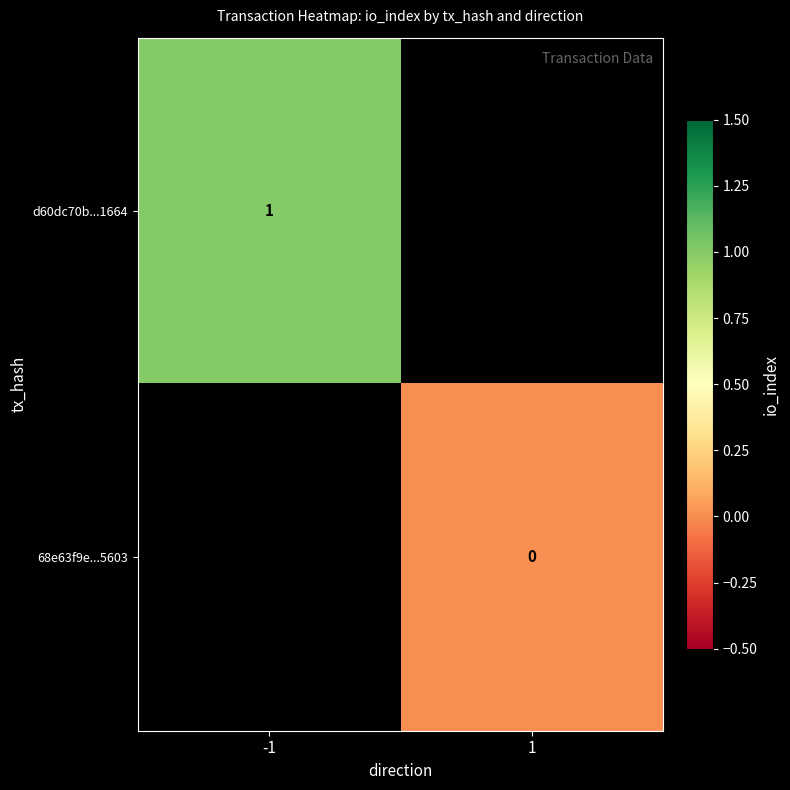

Is the value of d60dc70b...1664 at -1 greater than the value of 68e63f9e...5603 at 1?

Yes